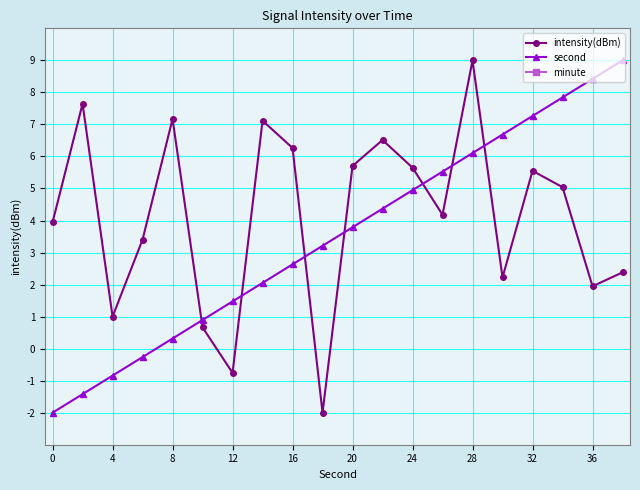

True or false: second has more than 2 points higher than both neighbors.

False